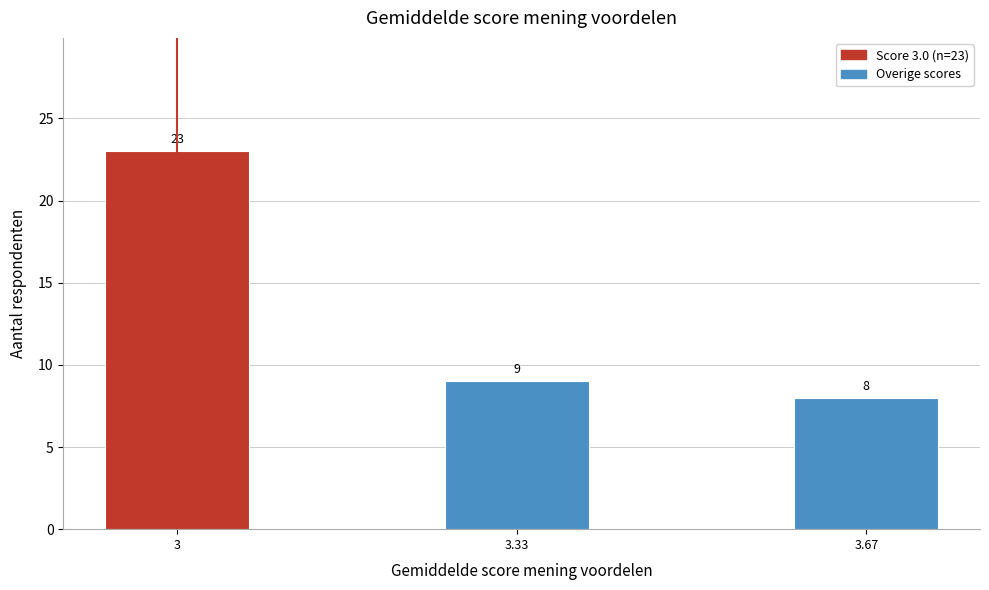

Reading right to left, list all the values displayed in this chart.

8	9	23